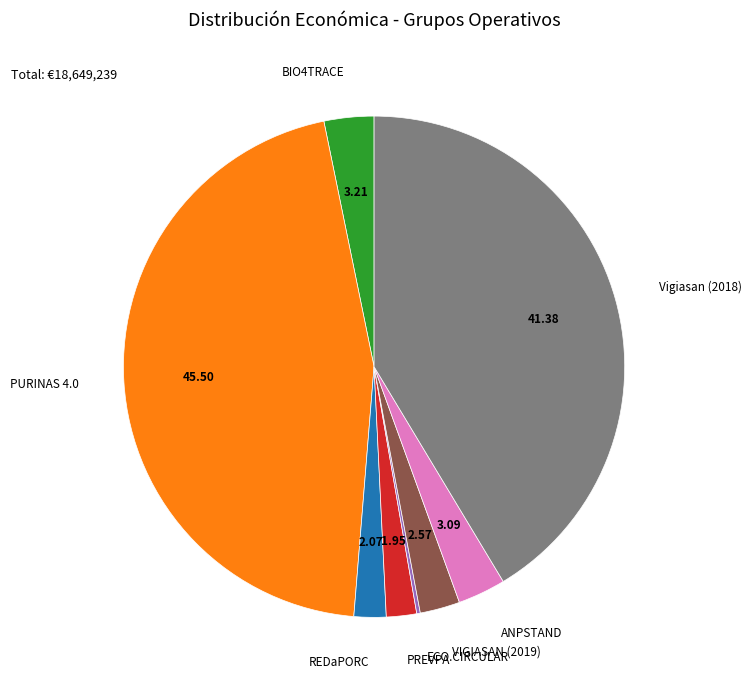

Is there a majority slice in this chart?

No